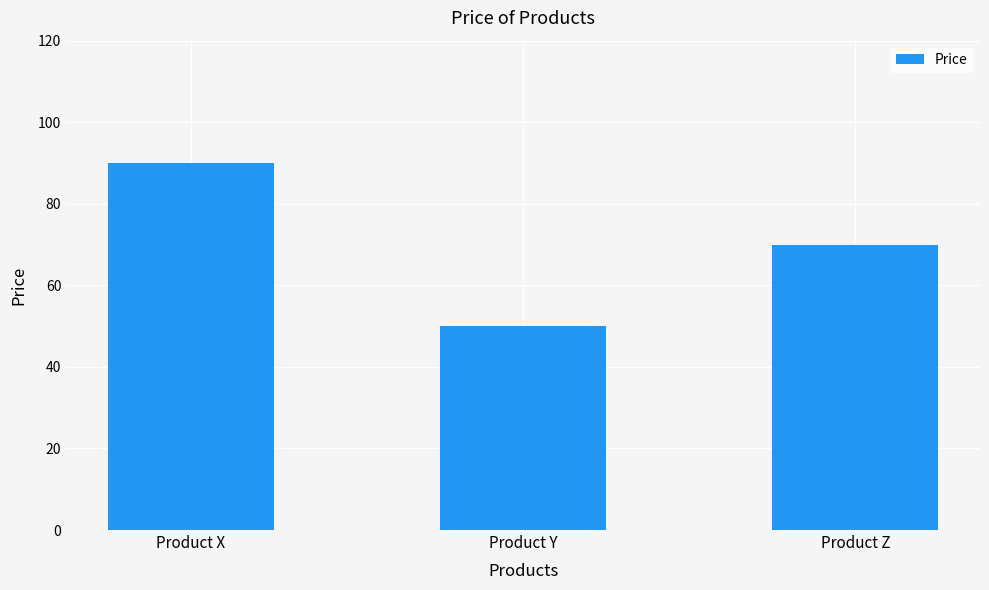

Where is the data nearest to the value 70?

Product Z